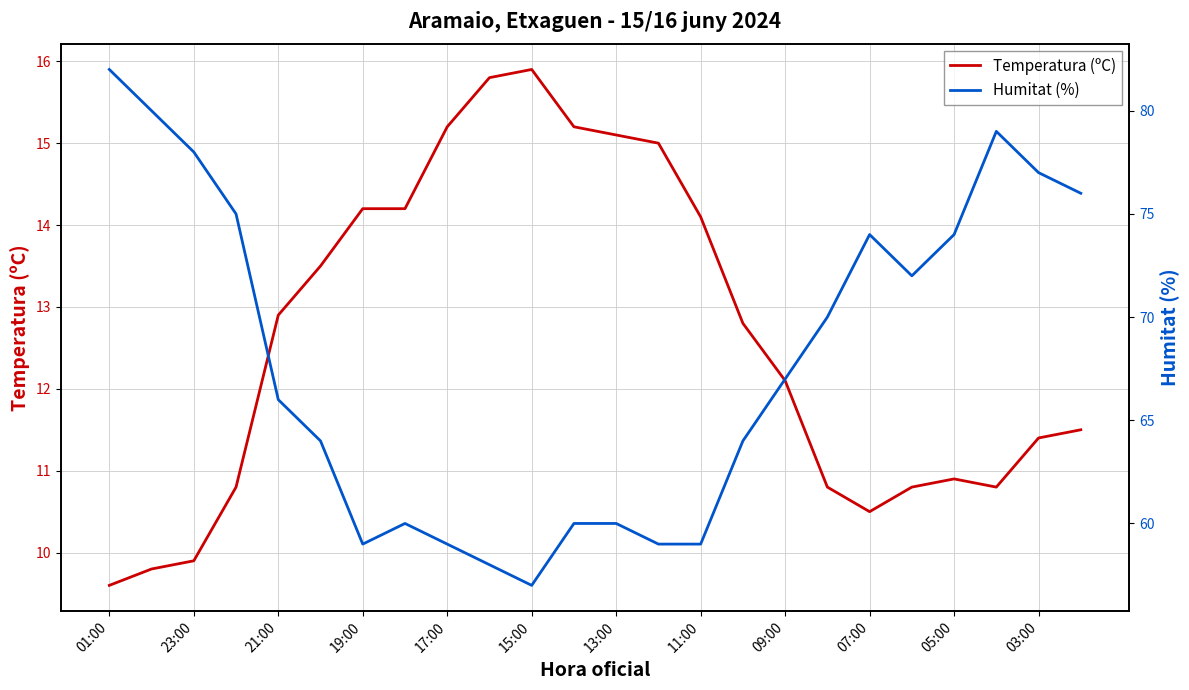

What is the lowest value of the Temperatura (ºC) series?

9.6